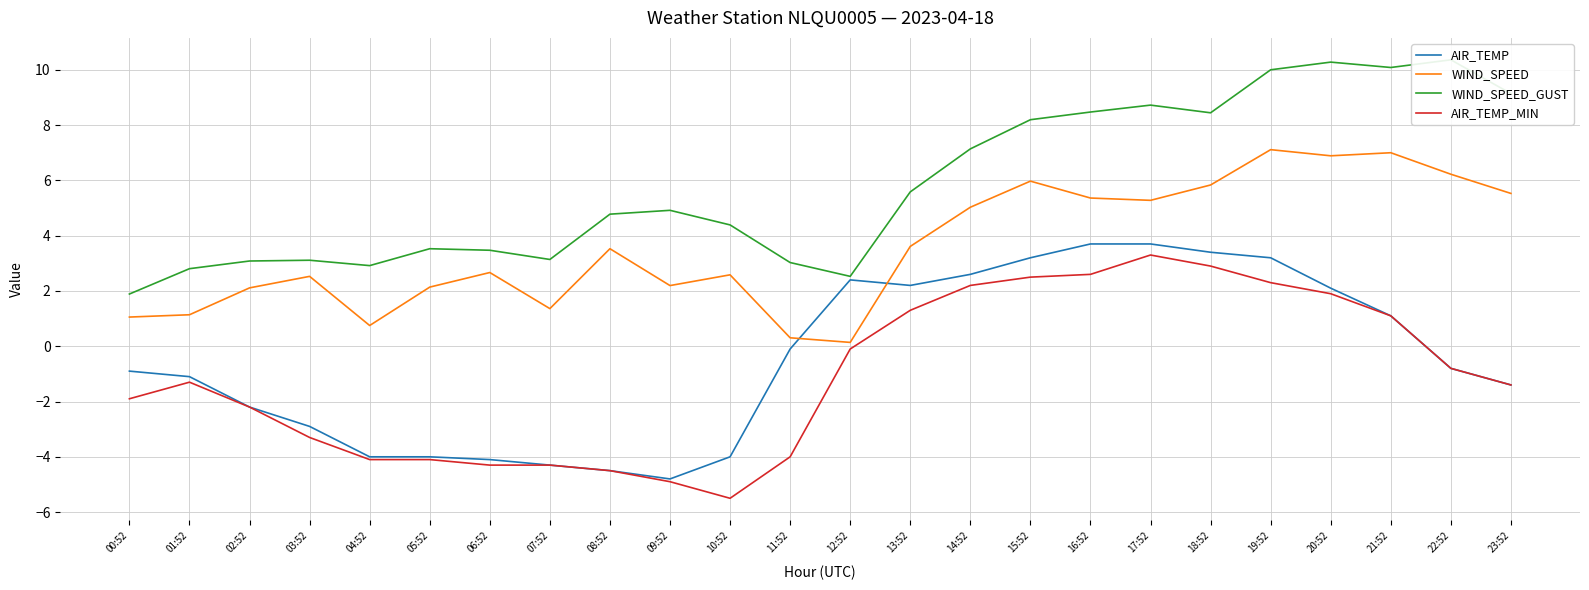

Where is the first local maximum for WIND_SPEED?

03:52